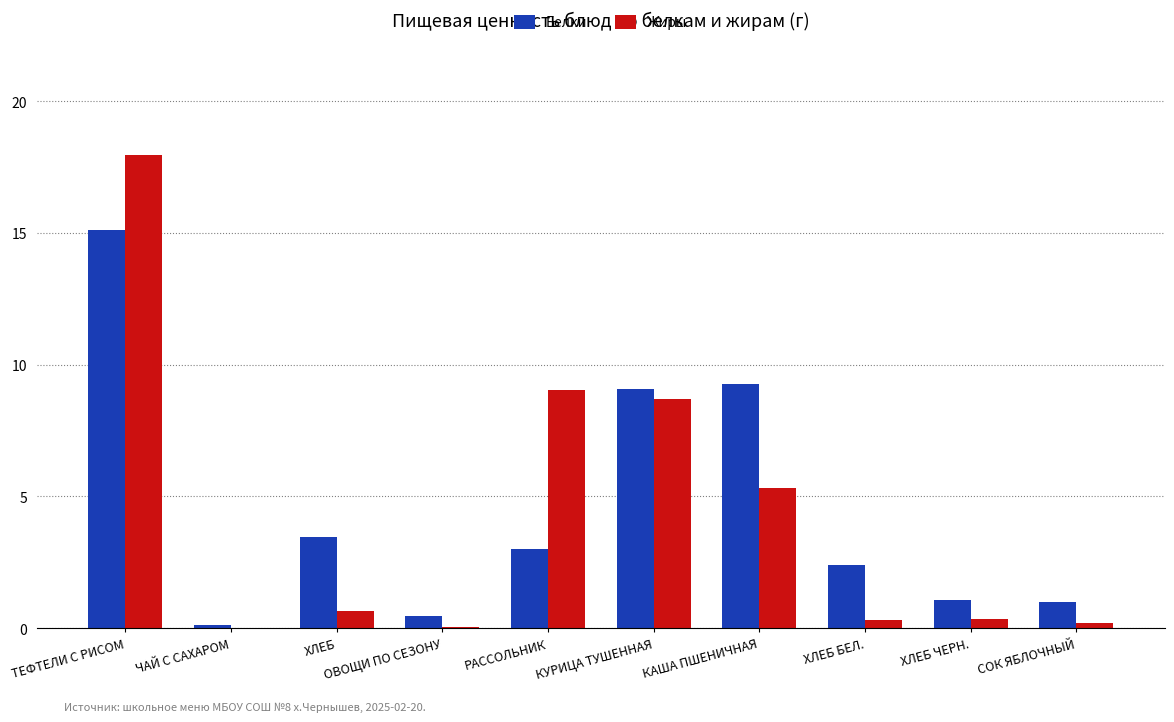

How many values in the Белки series exceed 3?

5